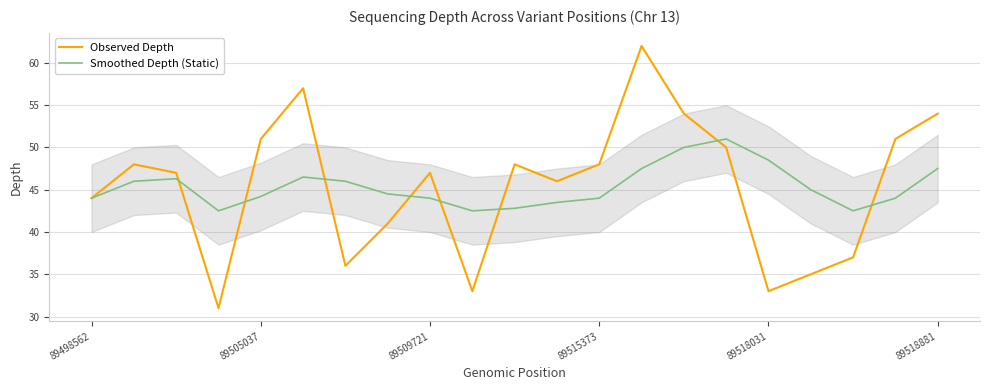

List the series in order of their peak value, highest first.

Observed Depth, Smoothed Depth (Static)